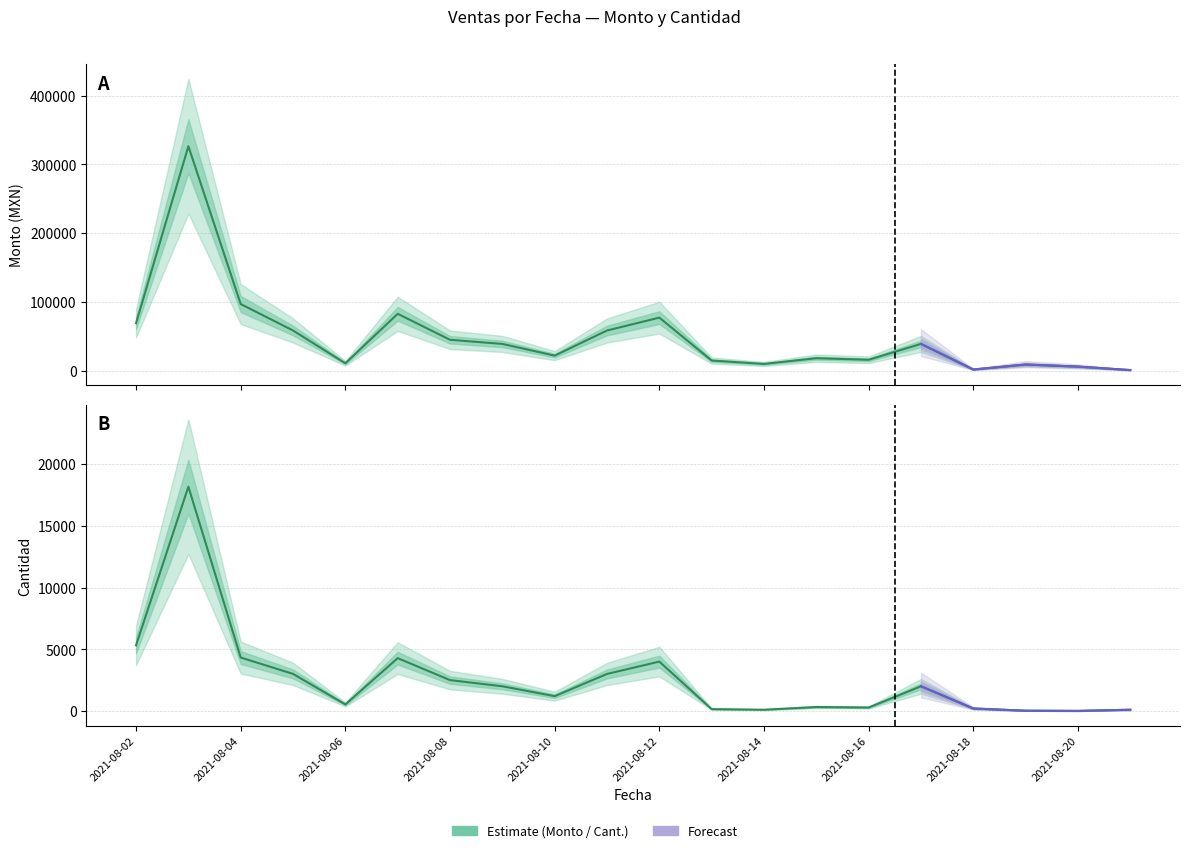

What is the value of the Monto point at the 6th from the left?

82760